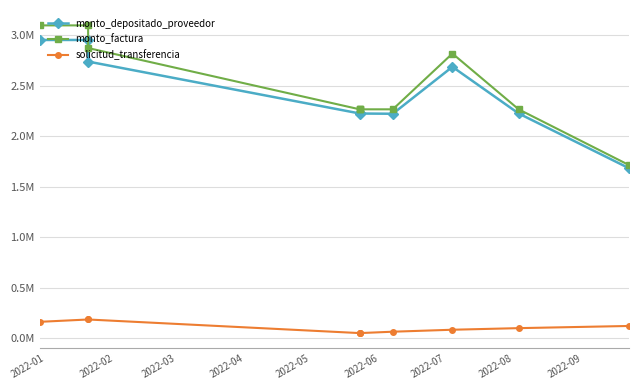

What position from the left is 2022-05?

5